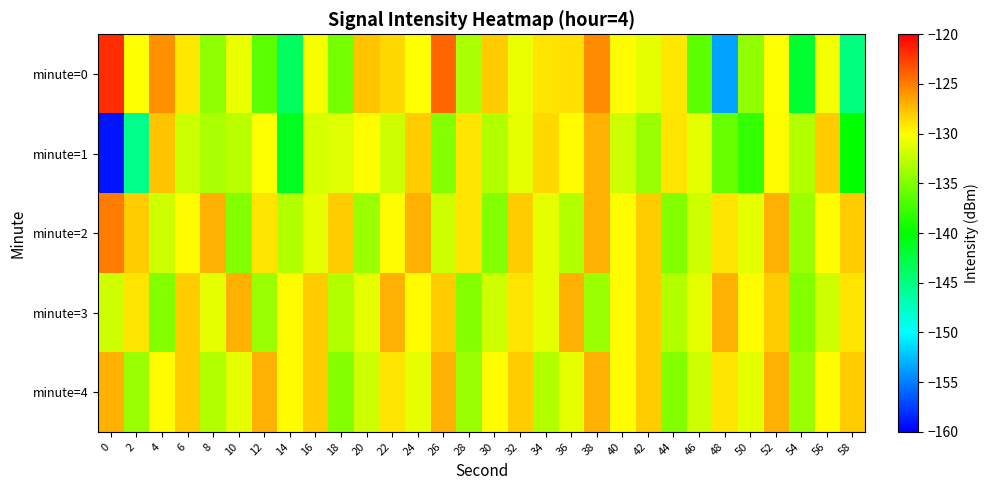

Which has a higher value, 16 or 34?

34